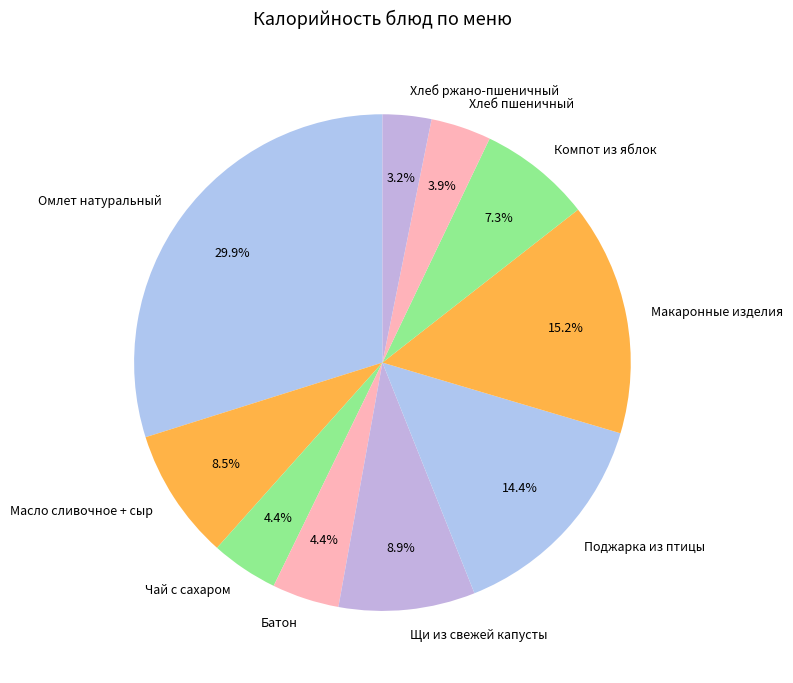

Is there a majority slice in this chart?

No